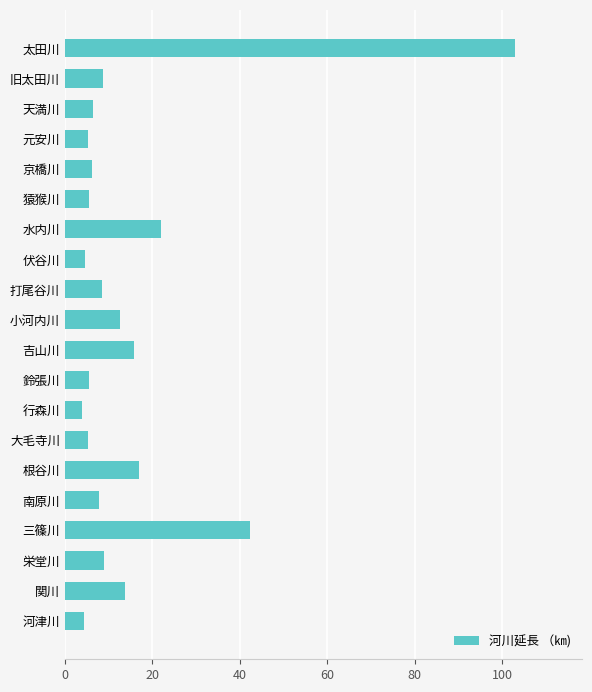

The value at 関川 is 13.7. True or false?

True